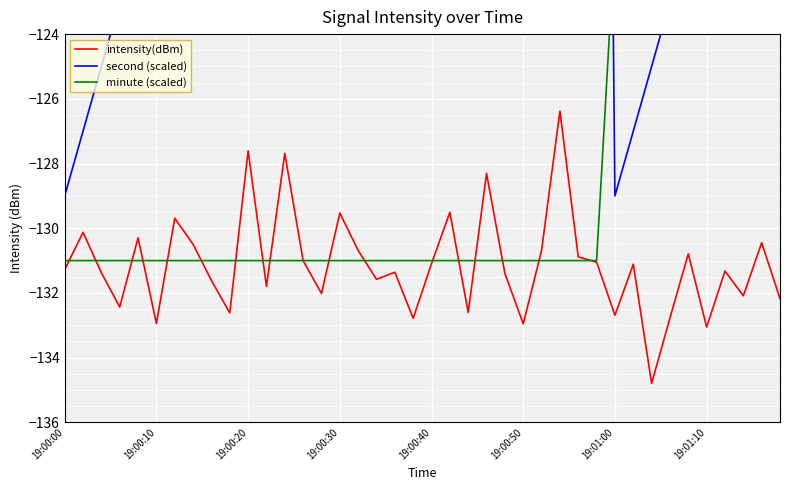

What is the lowest value of the intensity(dBm) series?

-134.8